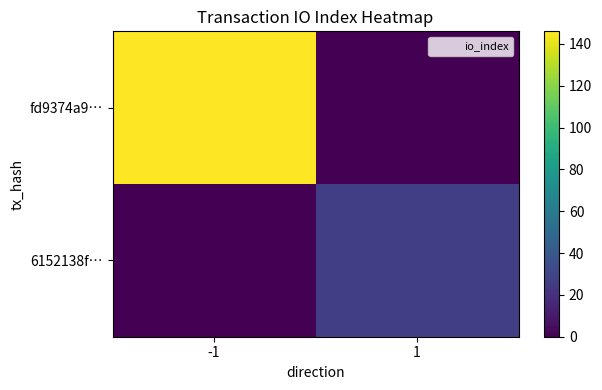

List the series in order of their peak value, lowest first.

6152138f…, fd9374a9…